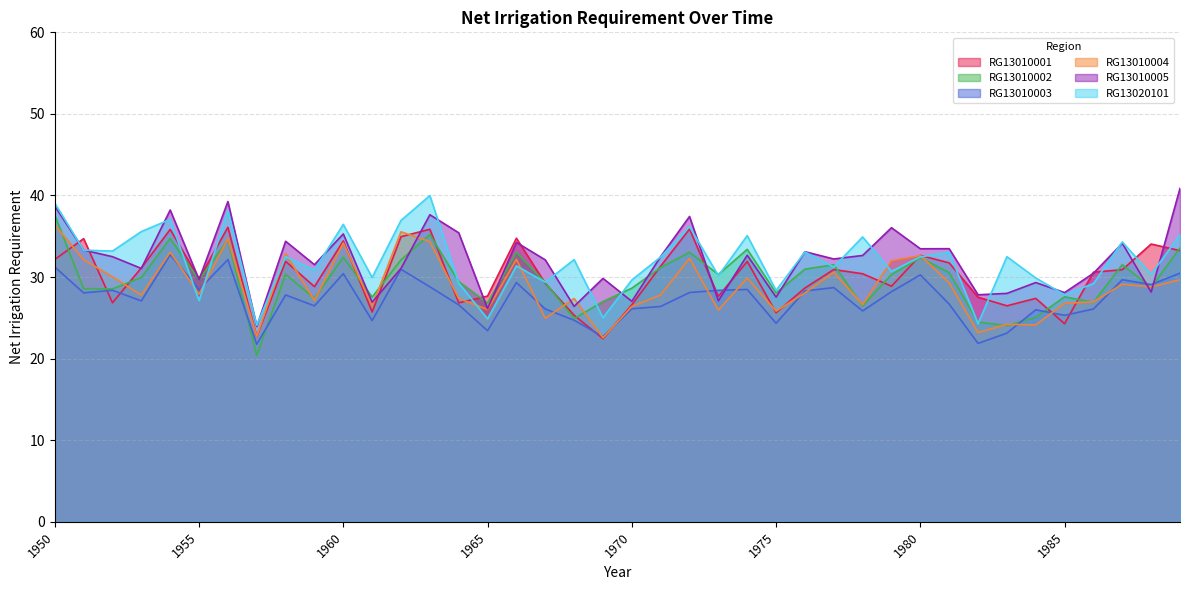

What is the spread (max minus min) of values at 1961?

5.3